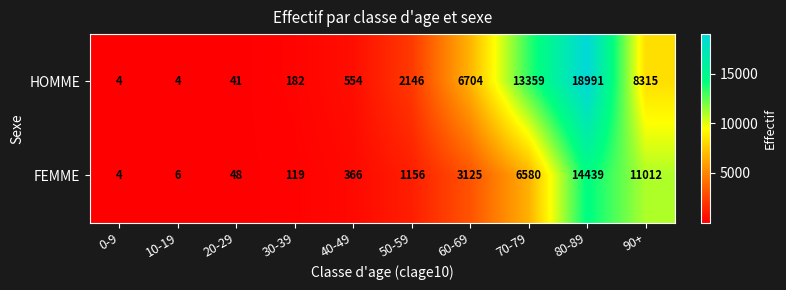

What is the difference between the maximum and minimum values in the FEMME series?

14435